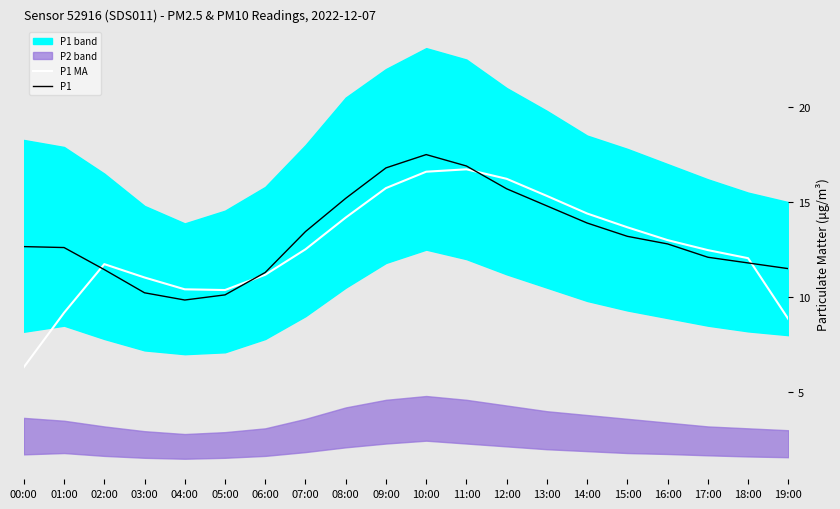

At which label does P1 reach its minimum?

04:00